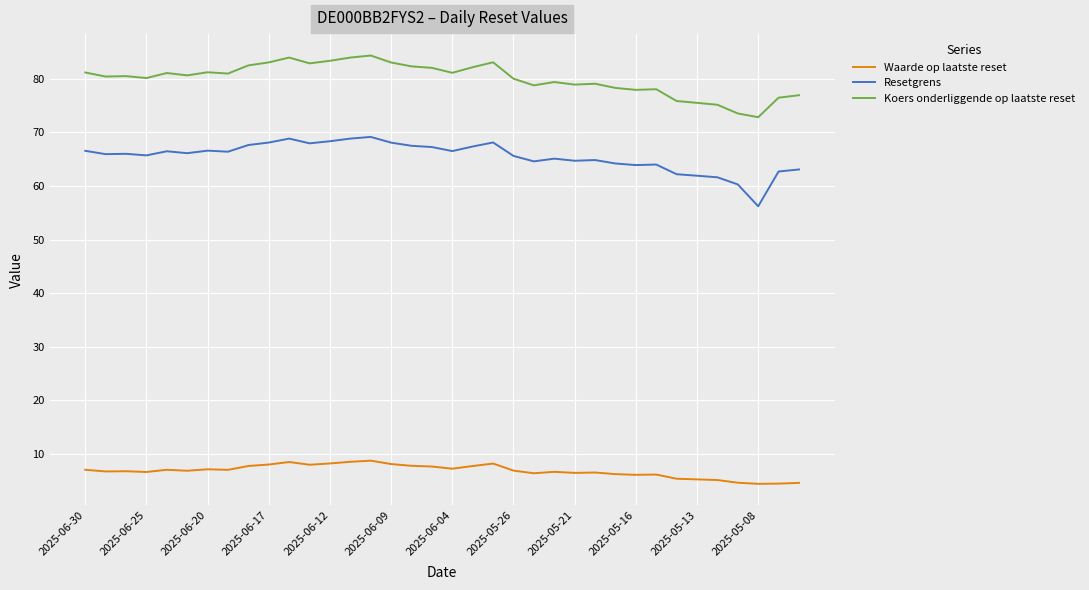

What is the maximum value shown in the chart?

84.3